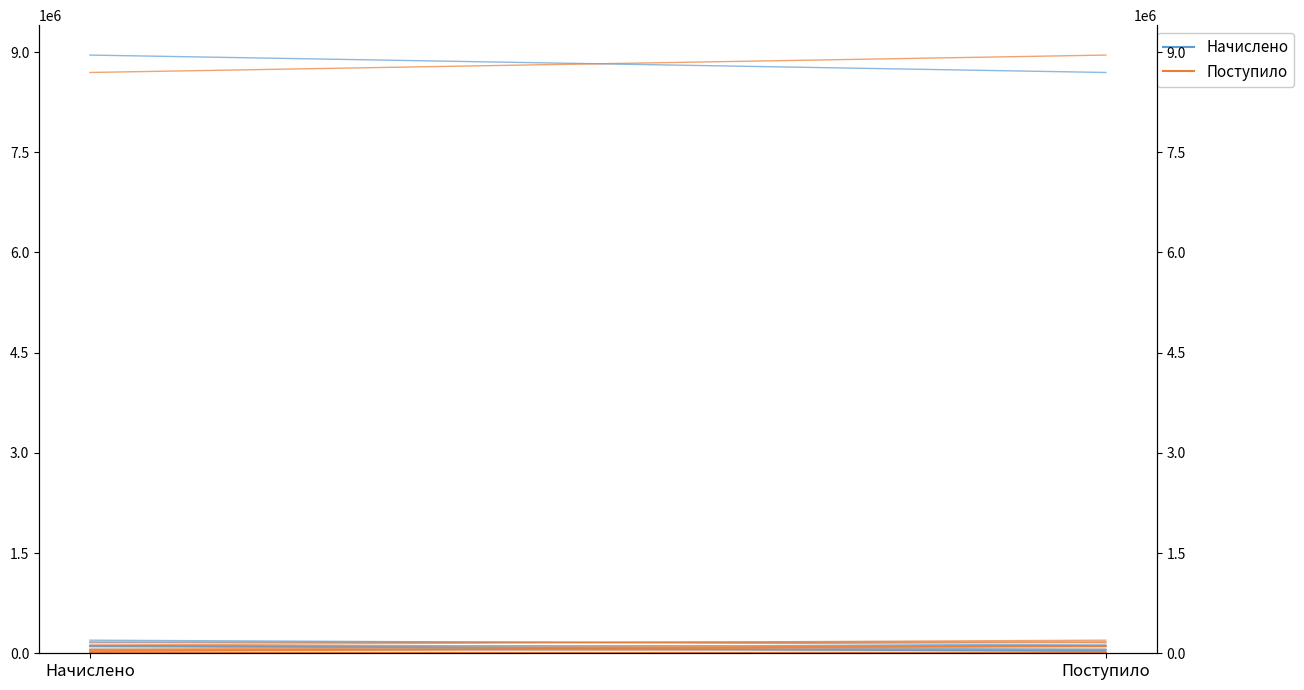

Reading left to right, extract all data points from this chart.

Начислено: 97661	36082
Поступило: 36082	97661